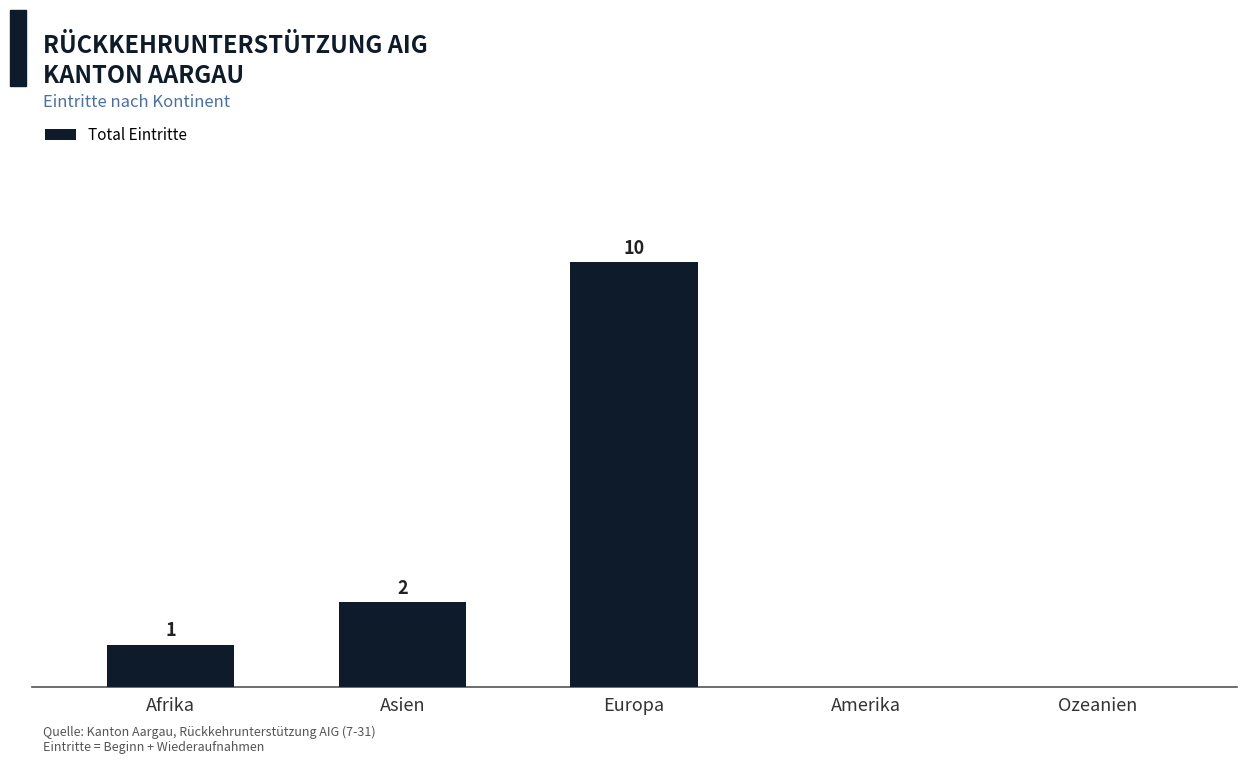

Between Amerika and Afrika, which is larger?

Afrika